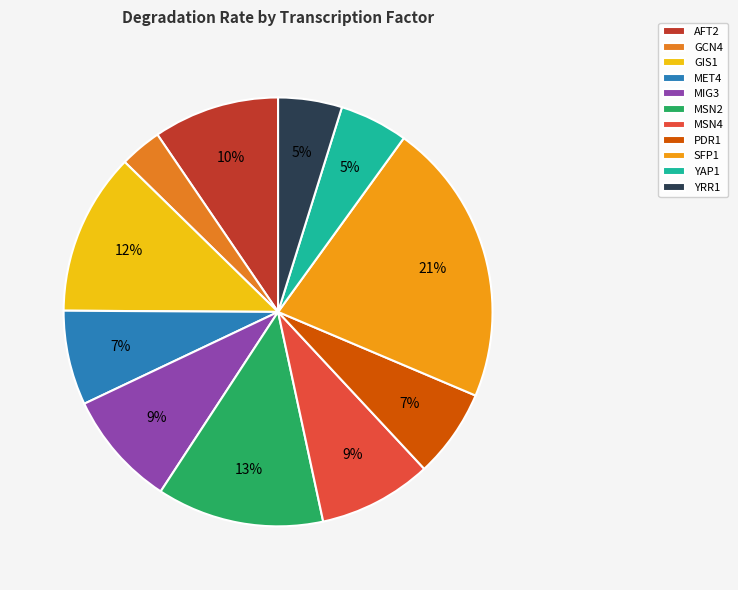

Count the number of slices in the pie.

11